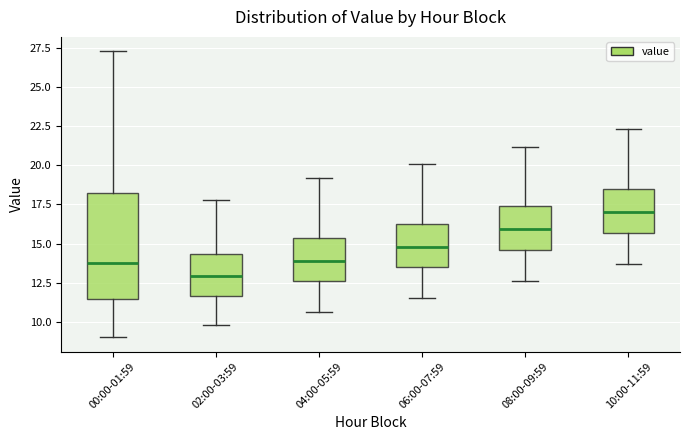

Reading left to right, read every box against the y-axis: the position of its median line, the range the box covers, and the ends of its whiskers. The values are not printed on the chart, so give them approximately, as read against the axis.

00:00-01:59: median 14.0, box 11.5 to 18.0, whiskers 9.0 to 27.5
02:00-03:59: median 13.0, box 11.5 to 14.5, whiskers 10.0 to 18.0
04:00-05:59: median 14.0, box 12.5 to 15.5, whiskers 10.5 to 19.0
06:00-07:59: median 15.0, box 13.5 to 16.5, whiskers 11.5 to 20.0
08:00-09:59: median 16.0, box 14.5 to 17.5, whiskers 12.5 to 21.0
10:00-11:59: median 17.0, box 15.5 to 18.5, whiskers 13.5 to 22.5